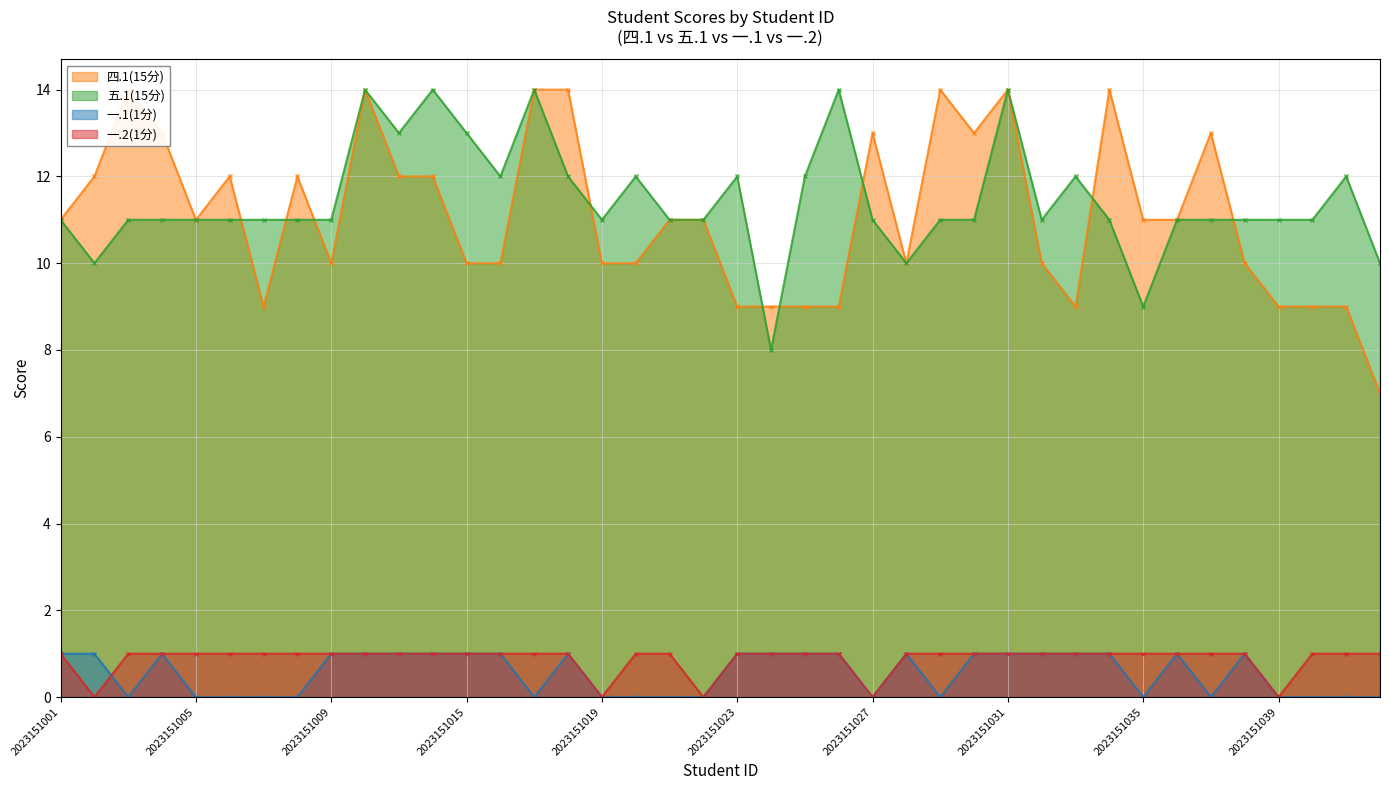

What value does the 一.1(1分) series have at 2023151033?

1